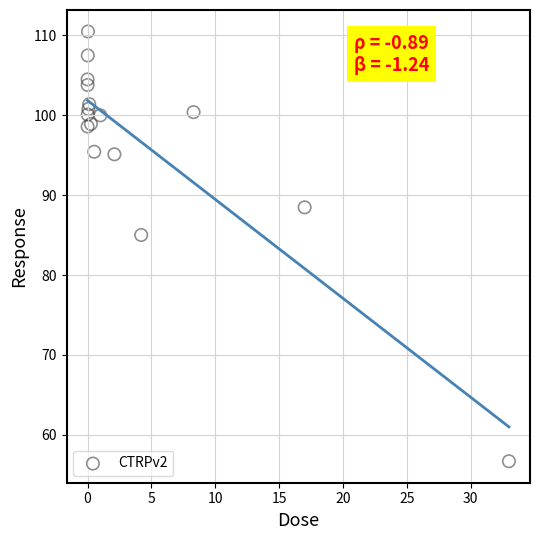

What Y value in the scatter plot is closest to 83?

85.0